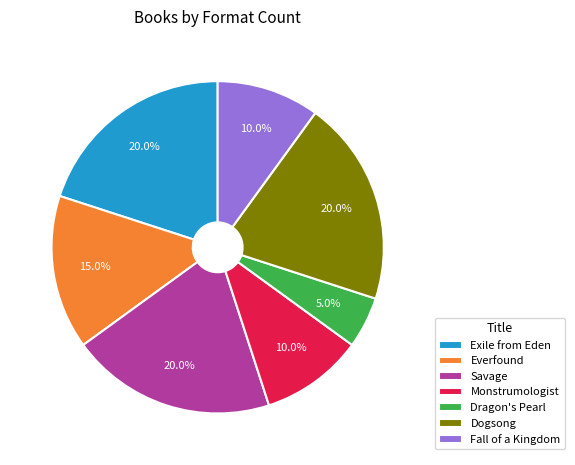

To the nearest percent, what percentage of the pie is Fall of a Kingdom?

10%